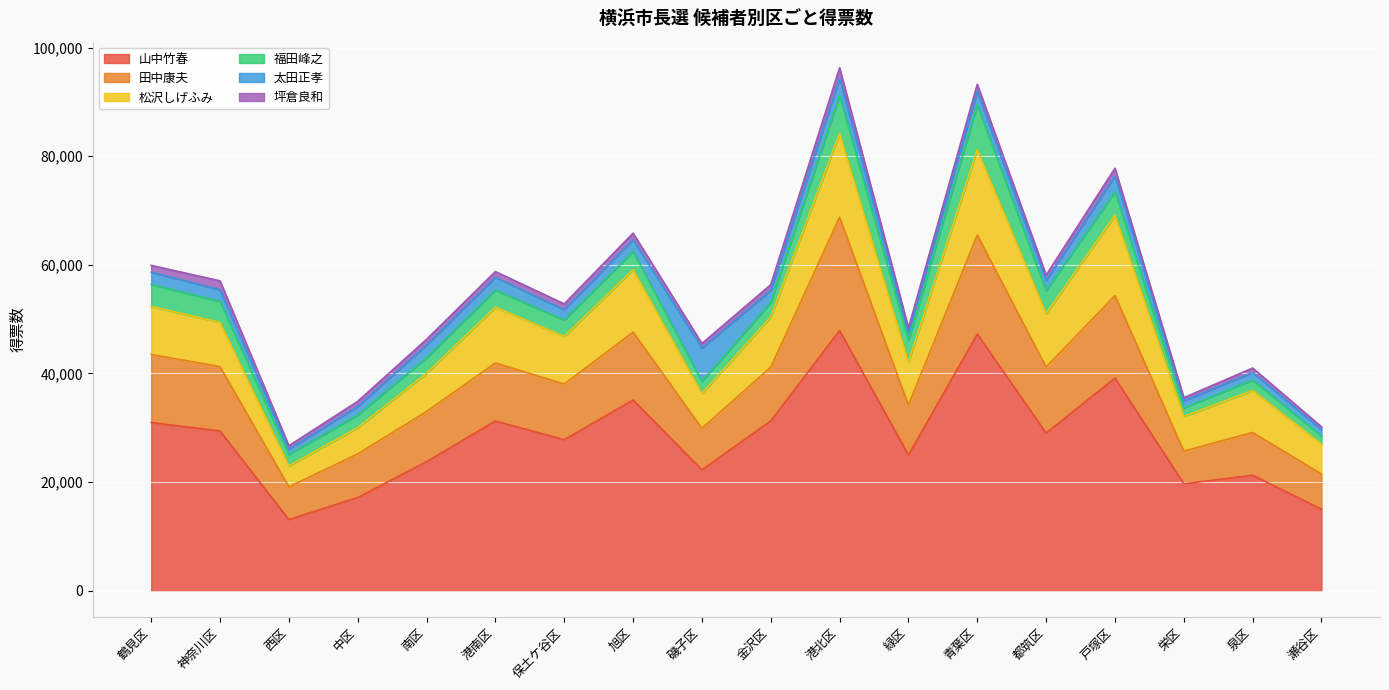

What is the lowest value of the 山中竹春 series?

13103